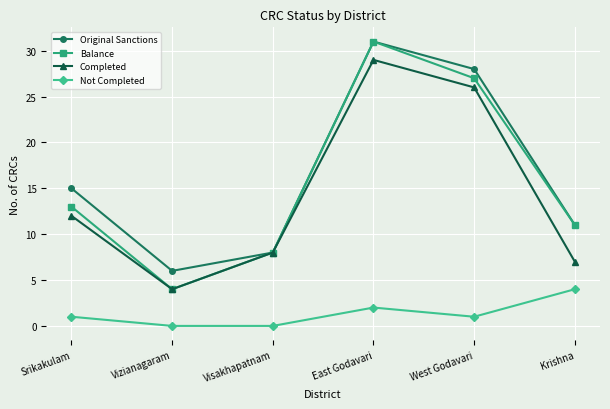

Reading left to right, extract all data points from this chart.

Original Sanctions: 15	6	8	31	28	11
Balance: 13	4	8	31	27	11
Completed: 12	4	8	29	26	7
Not Completed: 1	0	0	2	1	4